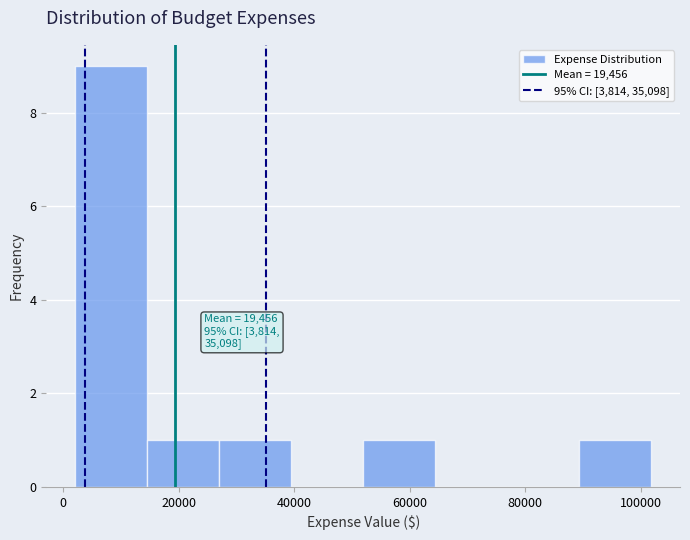

Which range on the x-axis has the tallest bar?

2000 to 14000